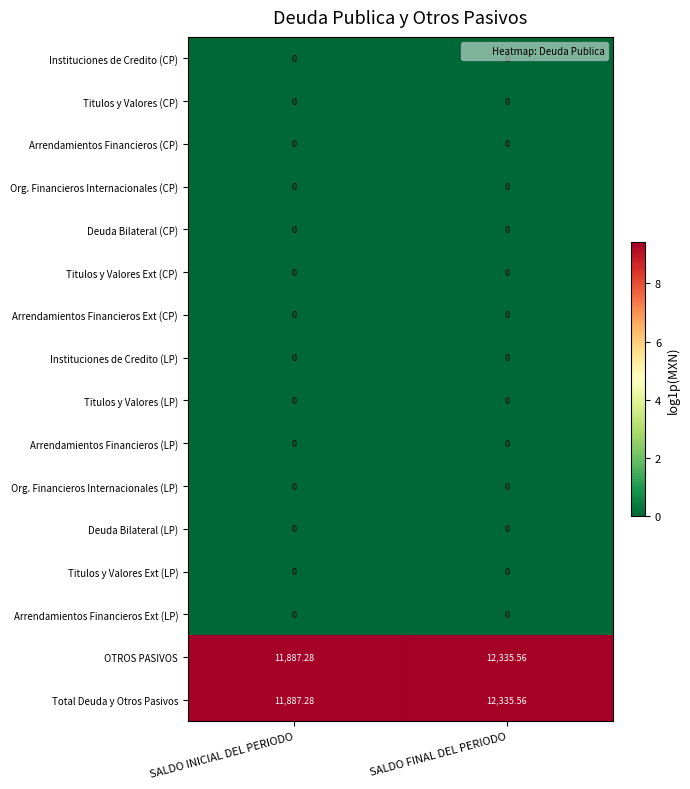

At which category does the chart reach its peak across all series?

SALDO FINAL DEL PERIODO